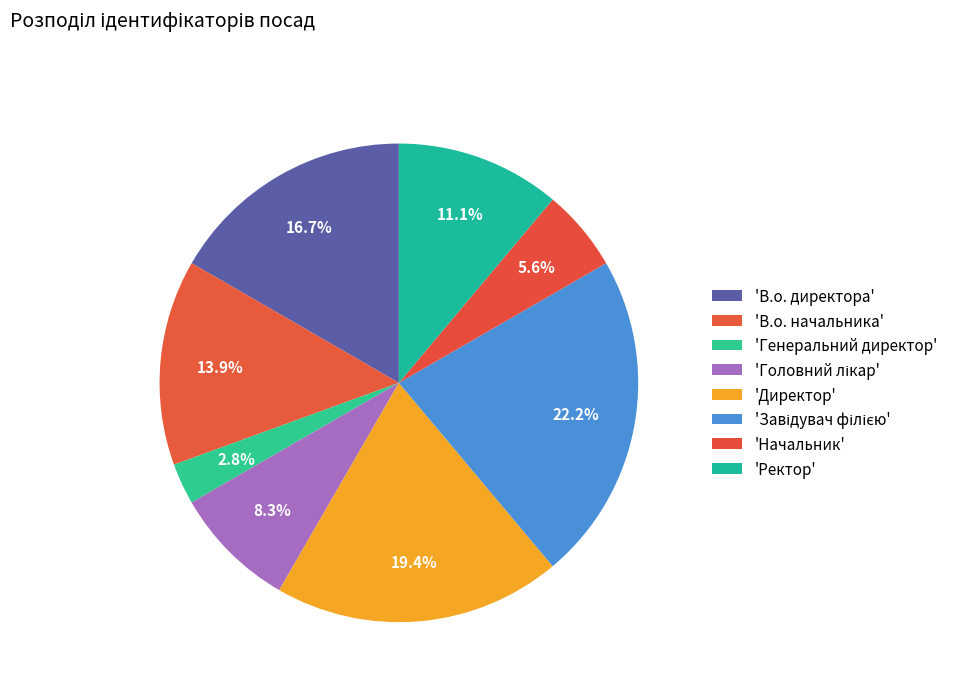

What is the smallest slice in the pie chart?

Генеральний директор